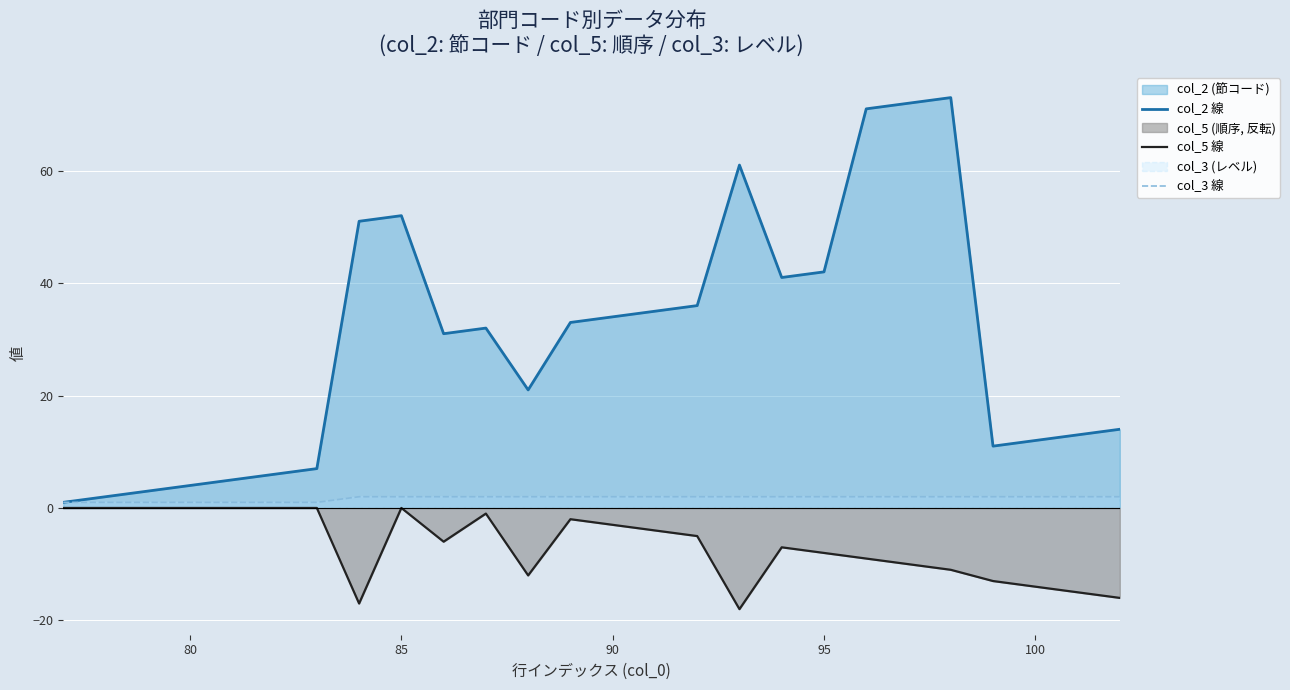

The col_2 線 series shows 4 at 80. True or false?

True